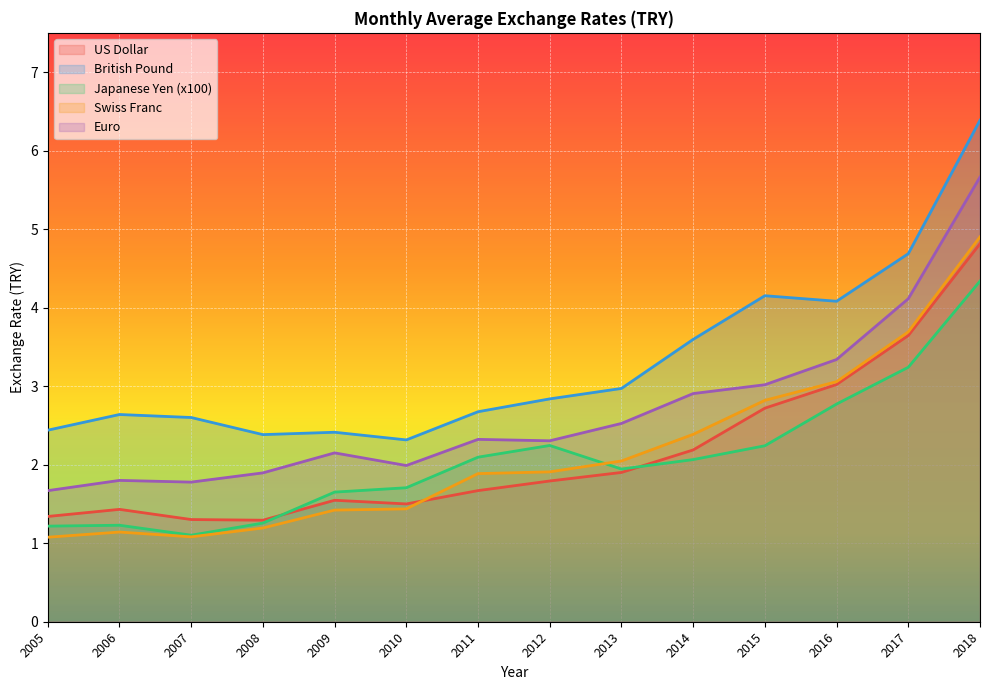

What is the maximum value for Euro?

5.7